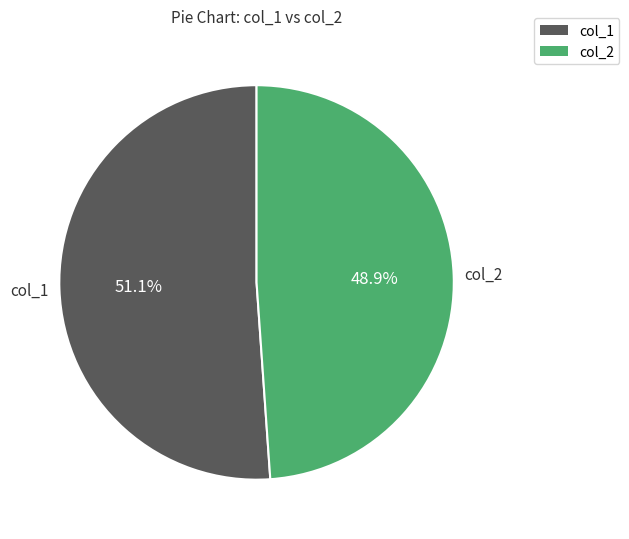

Does any single category account for the majority?

Yes